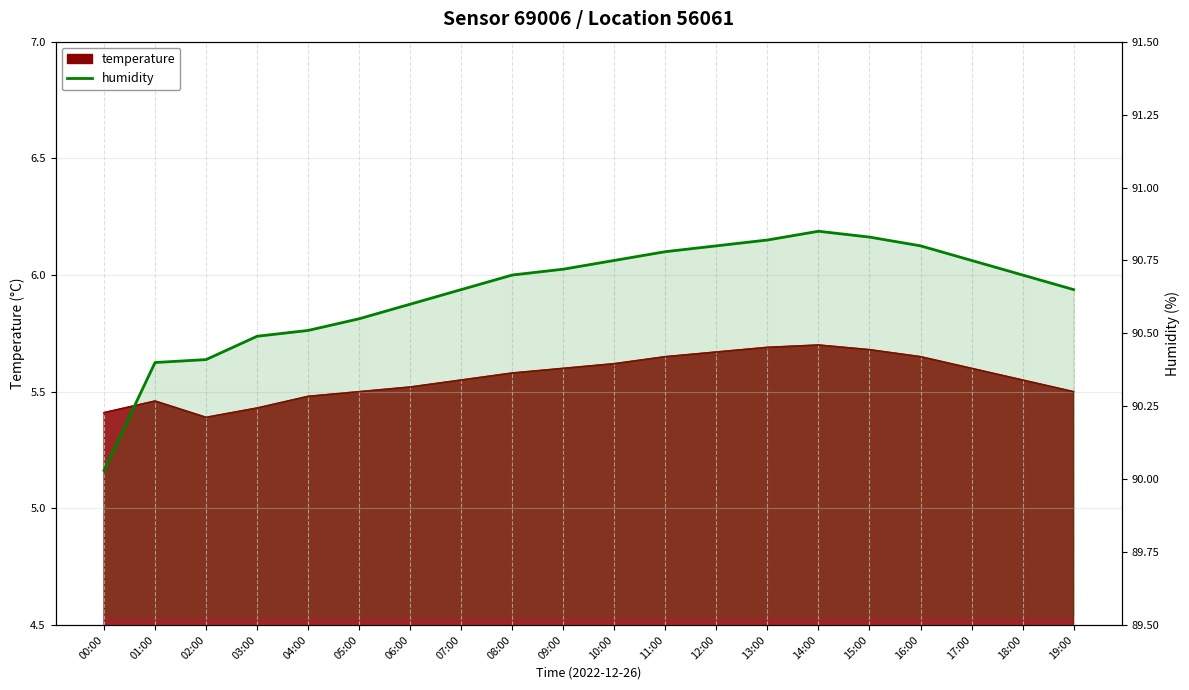

What is the sum of all values?

1812.8